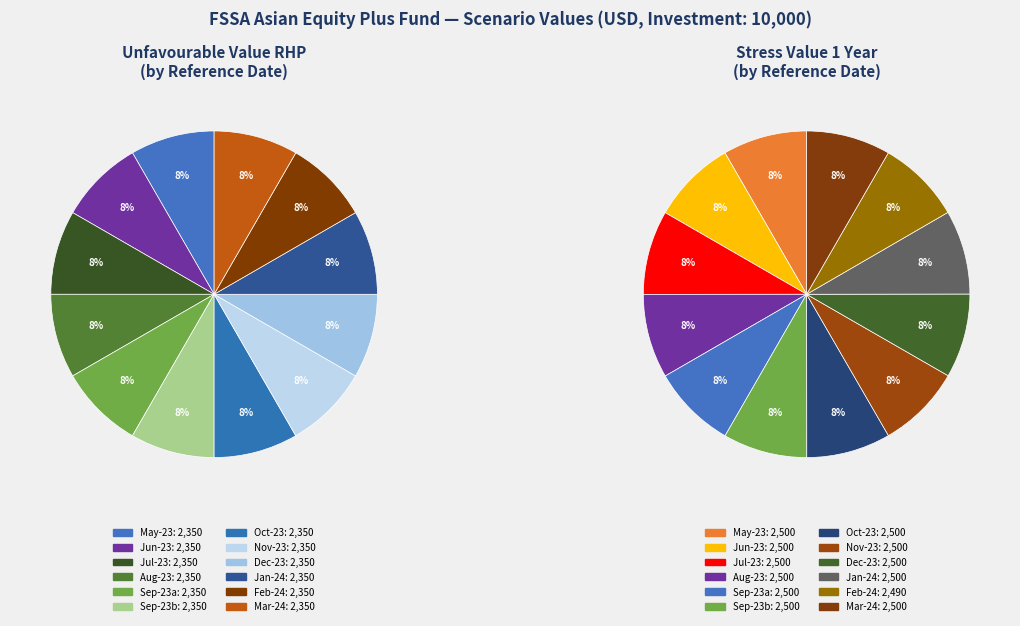

The 2023-10-31 slice represents 8% of the pie. True or false?

True